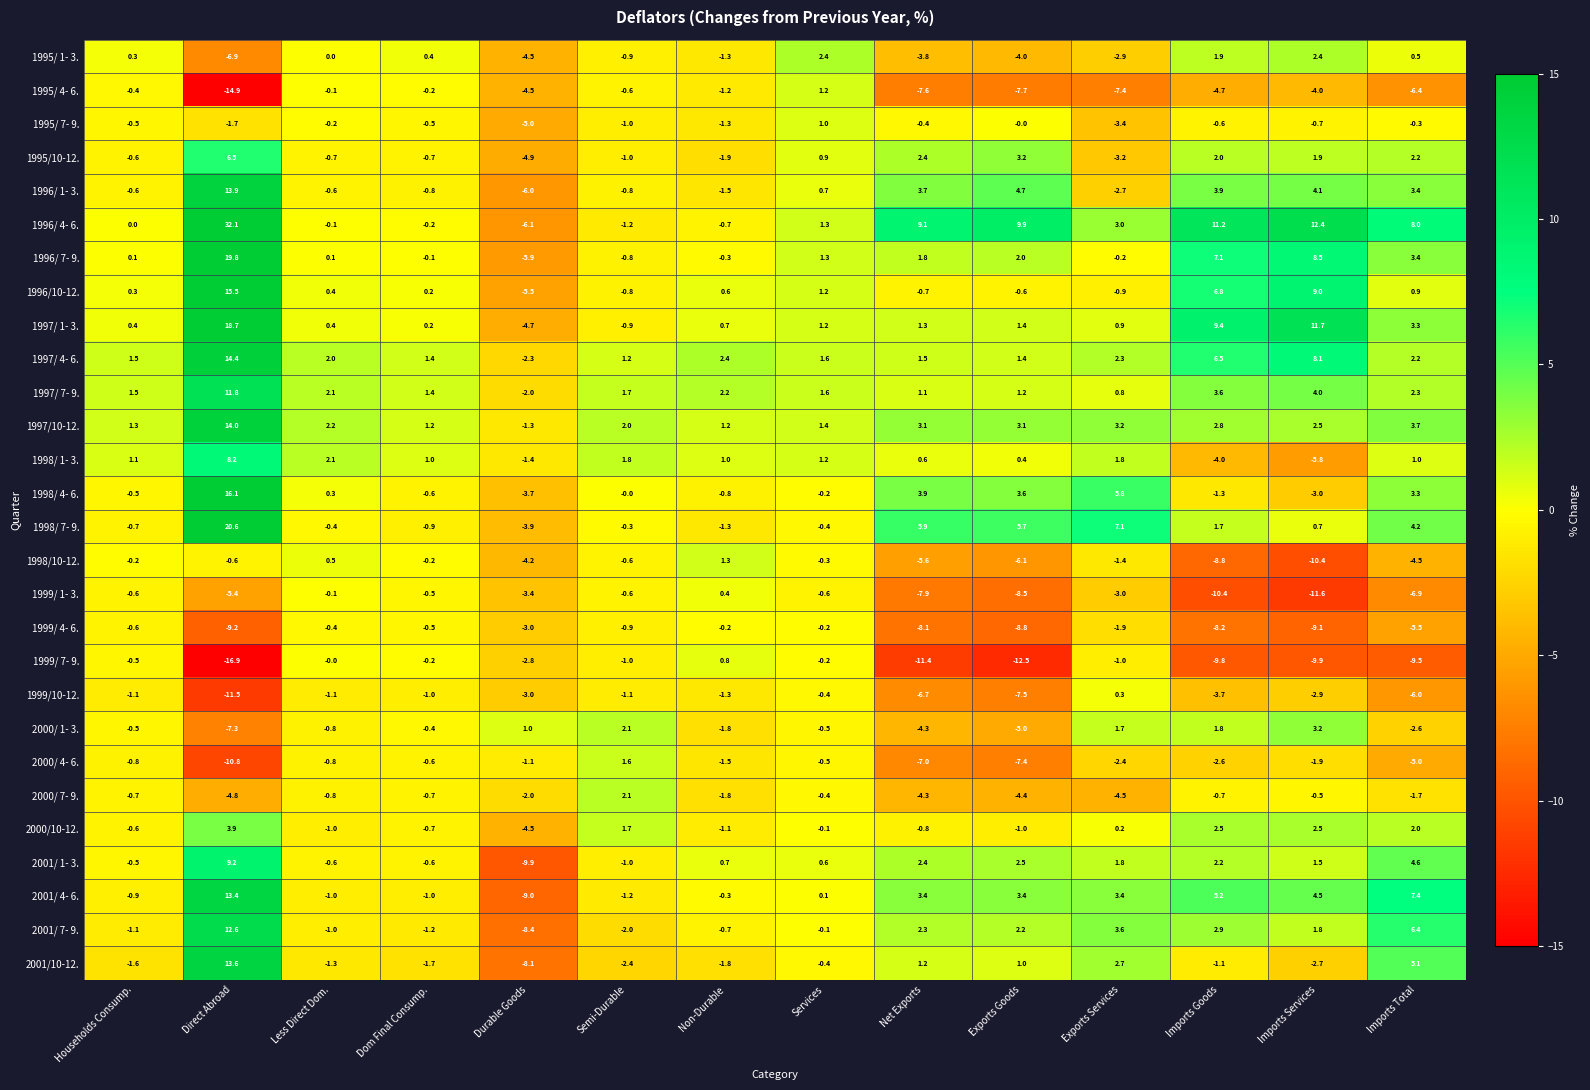

What is the total value across all series at Imports Services?

16.3